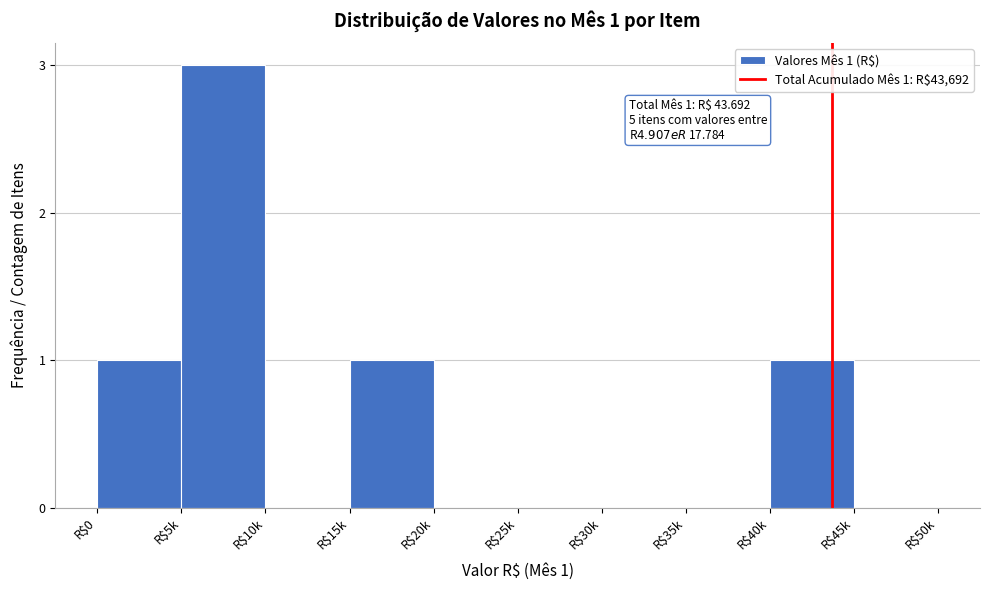

Which label corresponds to the largest value in the chart?

R$5k